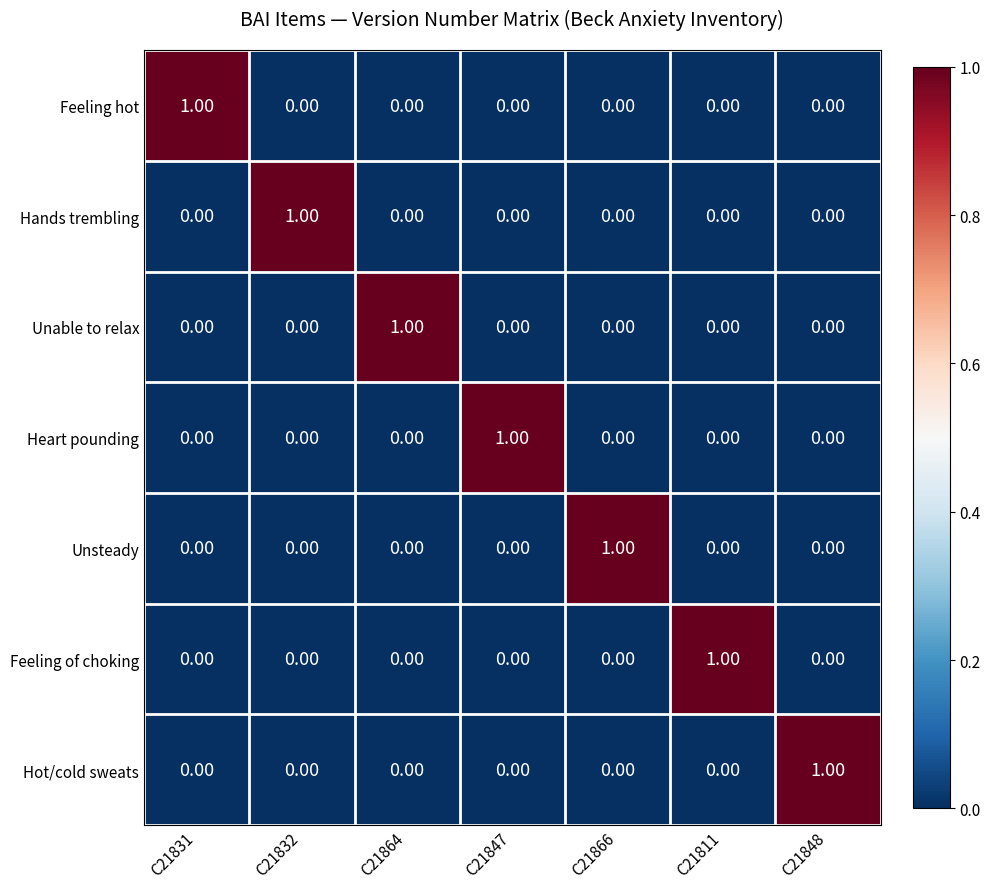

At how many categories does at least one series exceed 0?

7